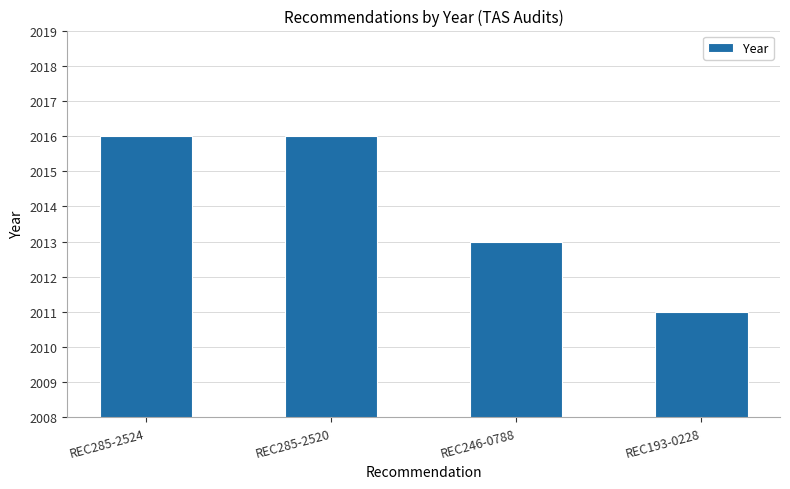

True or false: the data shows 2011 at REC193-0228.

True